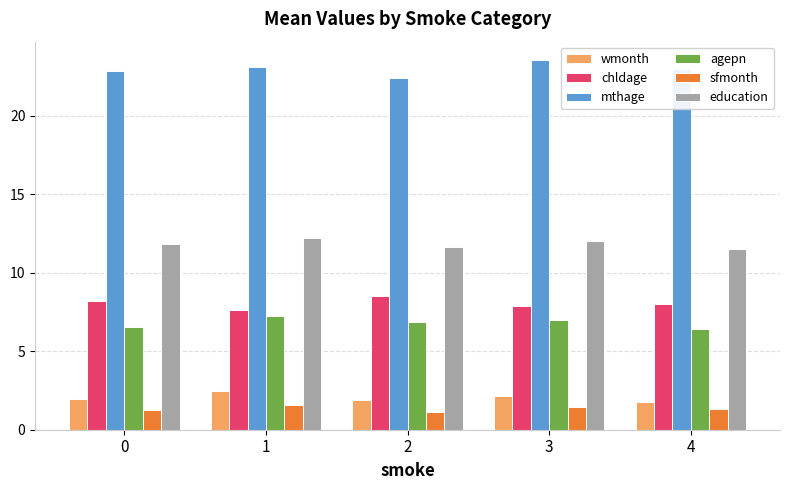

What is the maximum value for chldage?

8.5